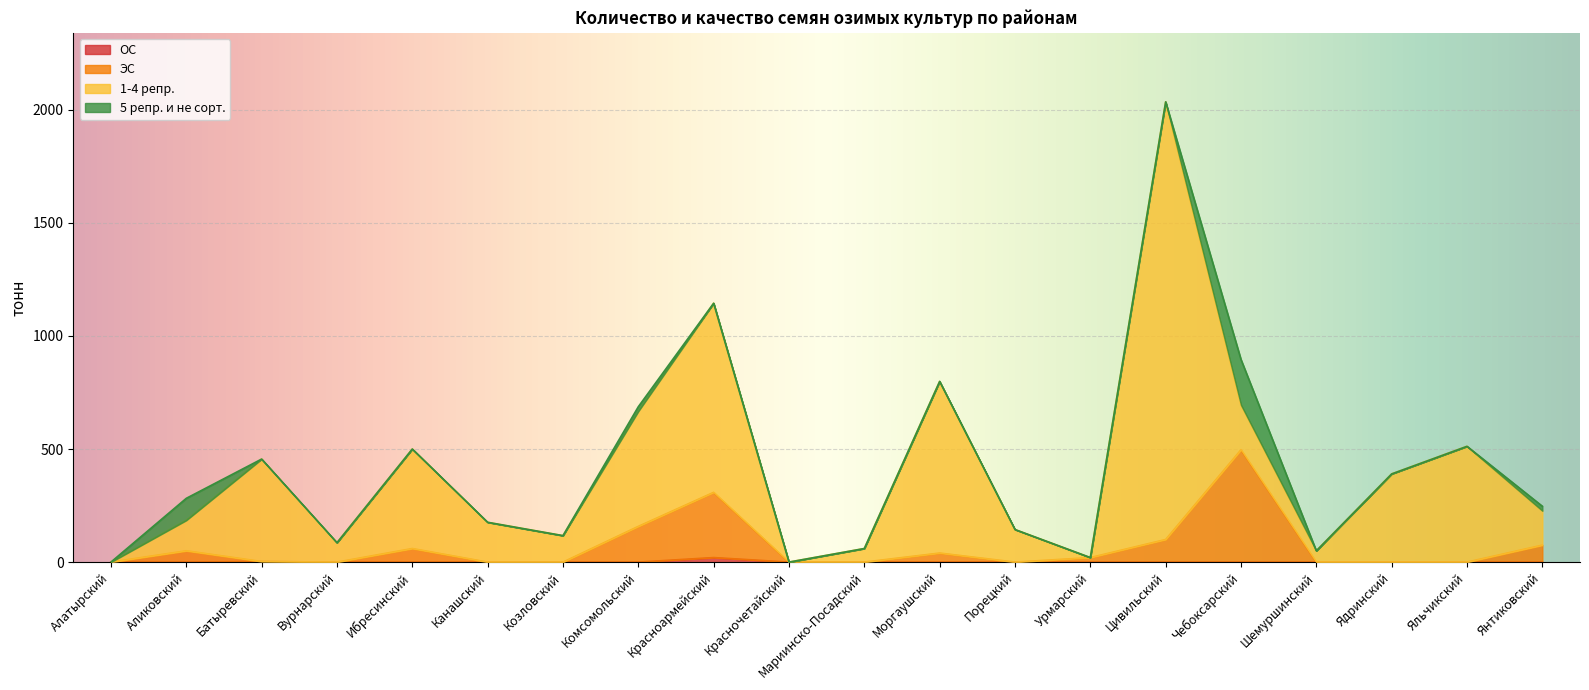

The ОС series shows 4.6 at Батыревский. True or false?

False